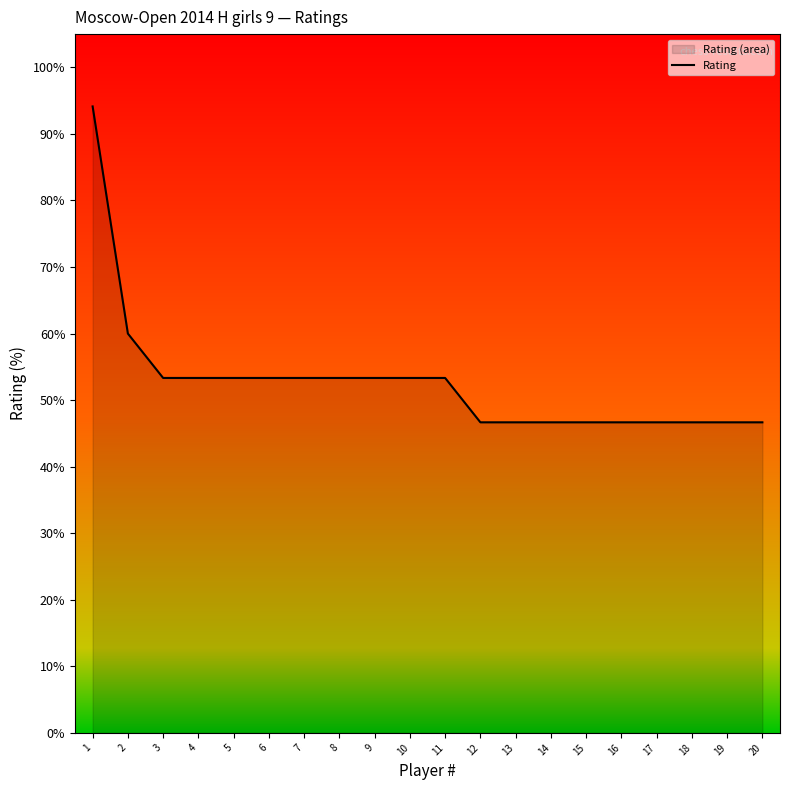

What is the smallest value displayed?

46.7